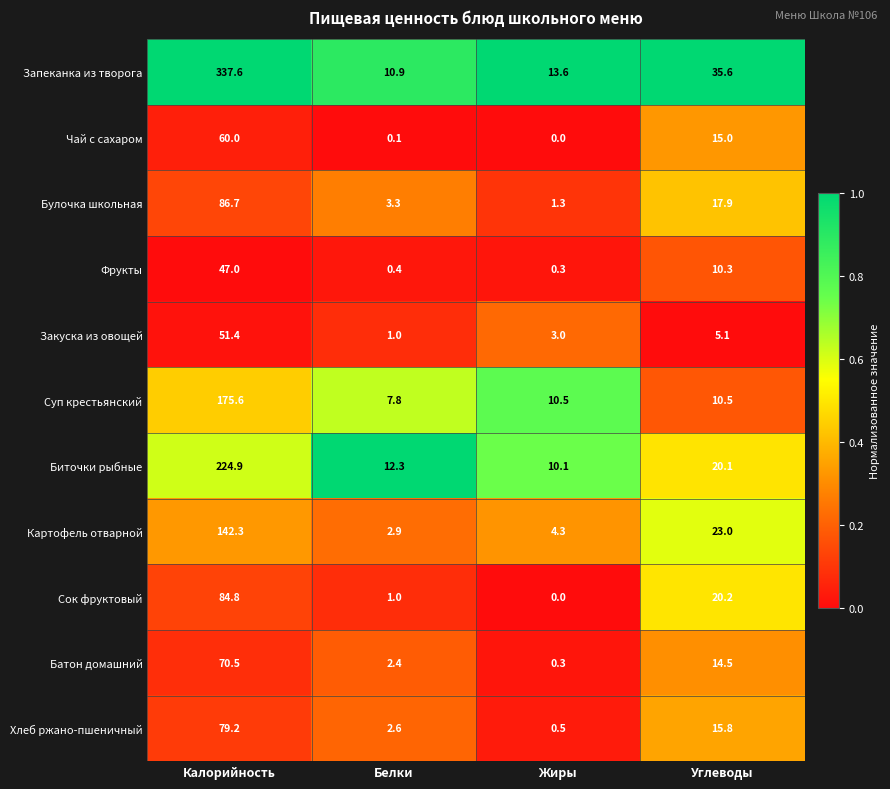

How many categories are shown in the chart?

4